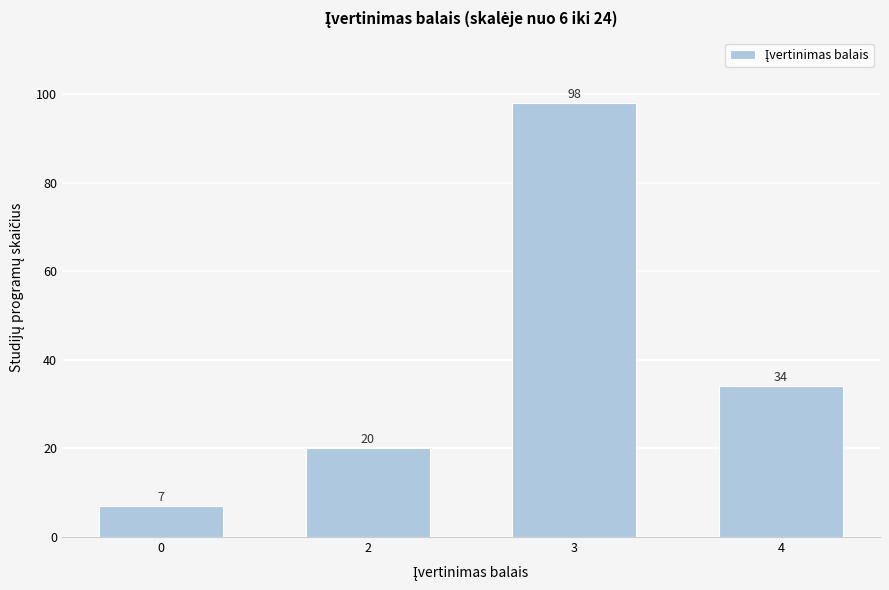

Reading left to right, extract all data points from this chart.

7	20	98	34